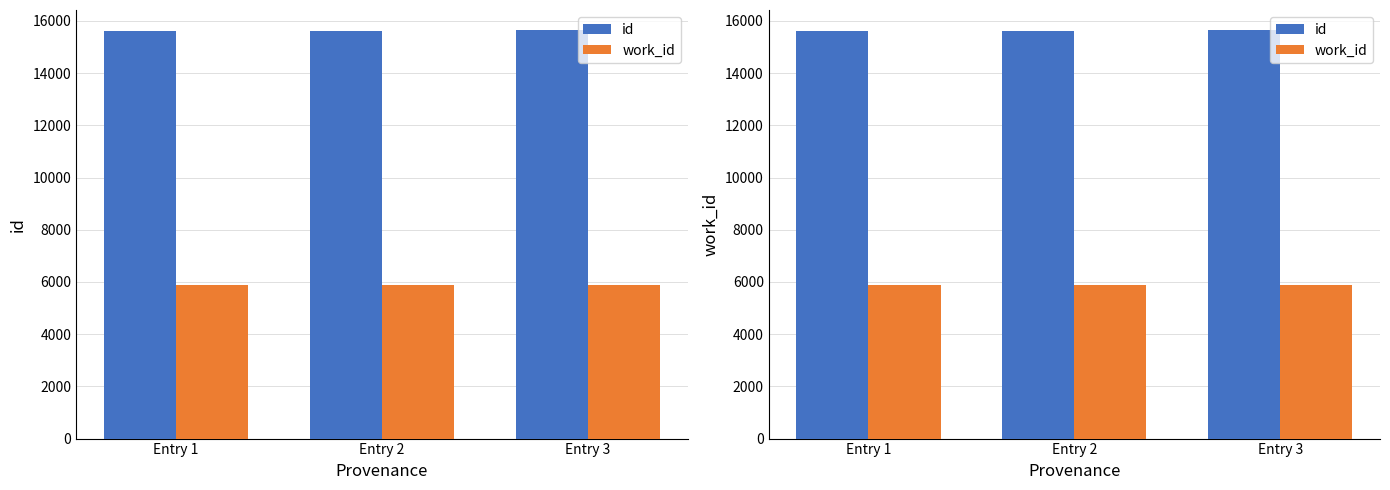

List the series in order of their peak value, lowest first.

work_id, id